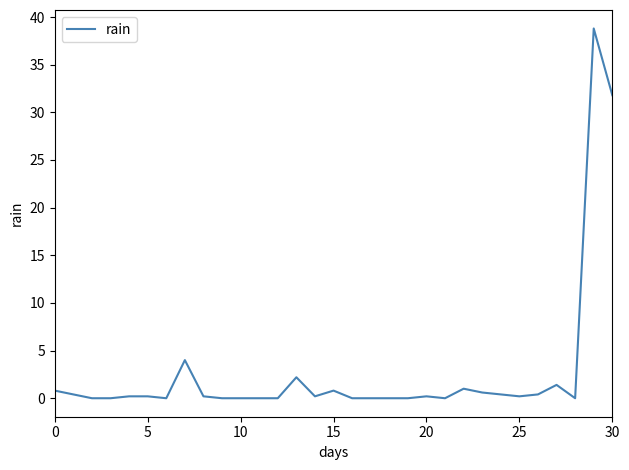

True or false: there are more than 1 points higher than both neighbors.

True